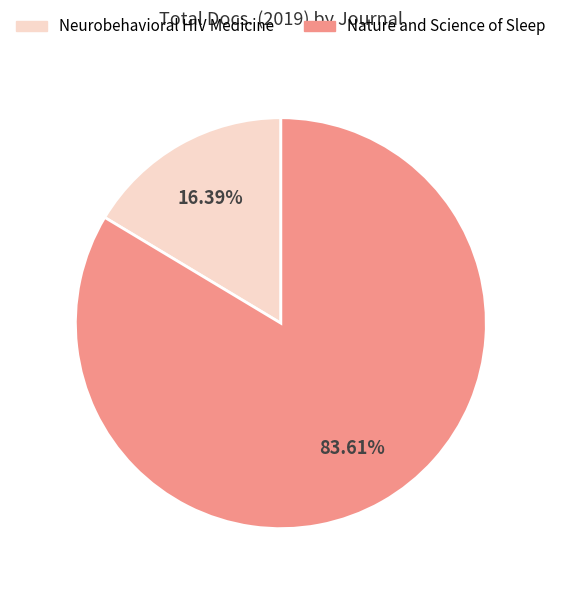

Is it true that Nature and Science of Sleep is 94% of the pie?

False